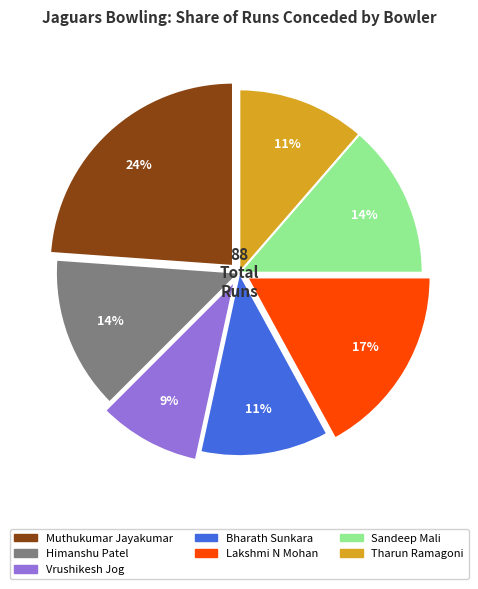

Does Sandeep Mali represent more than half of the total?

No